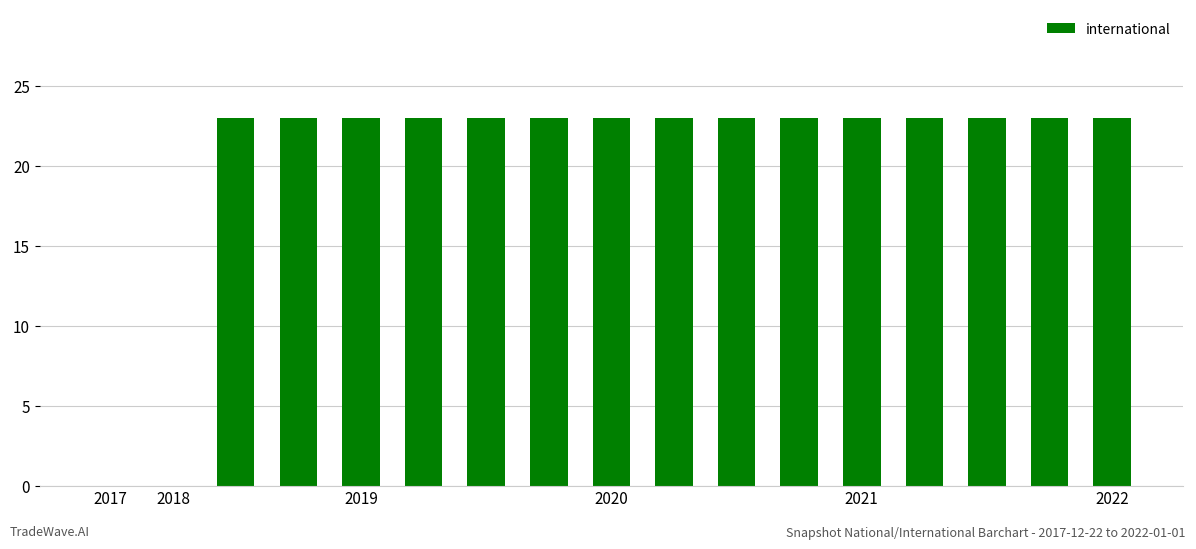

What is the sum of all values?

345